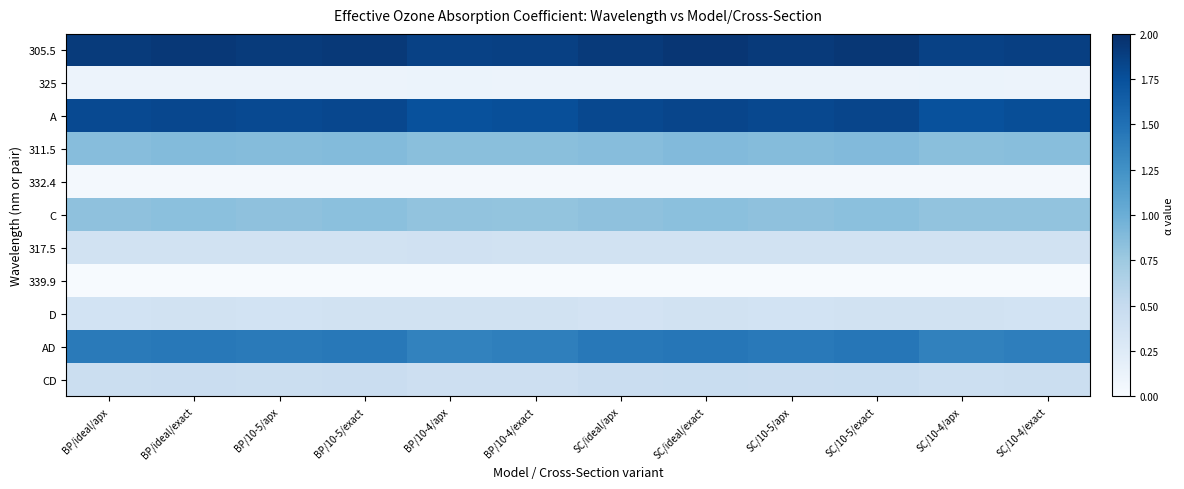

At which category does the chart reach its peak across all series?

SC/ideal/exact